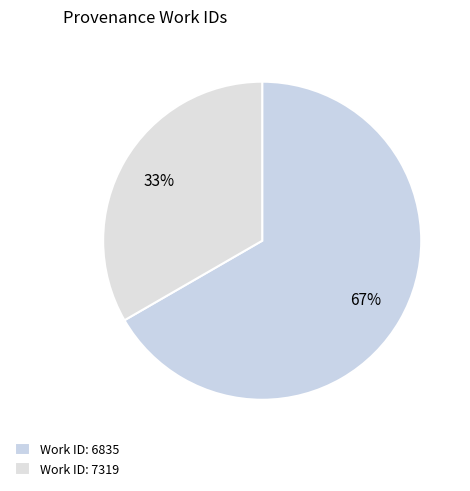

Rank the categories by value from lowest to highest.

Work ID: 7319, Work ID: 6835